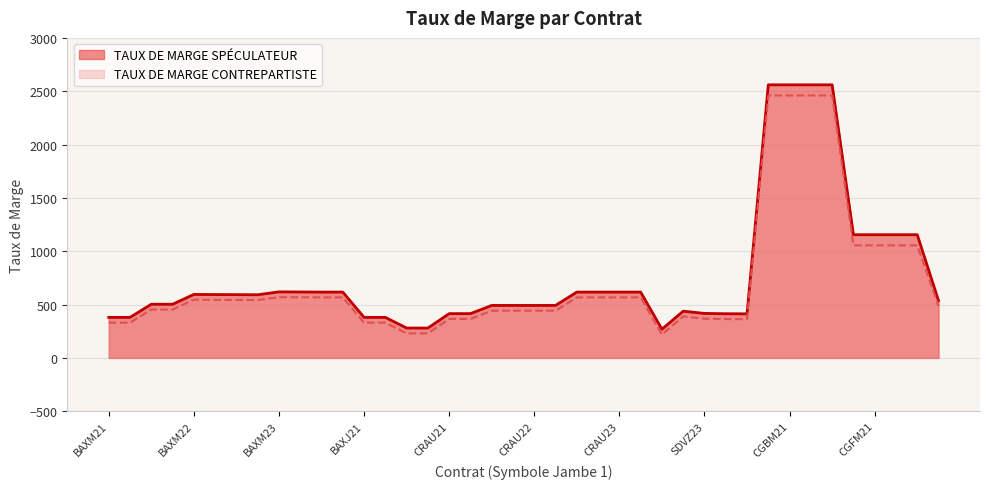

List the series in order of their overall mean, highest first.

TAUX DE MARGE SPÉCULATEUR, TAUX DE MARGE CONTREPARTISTE